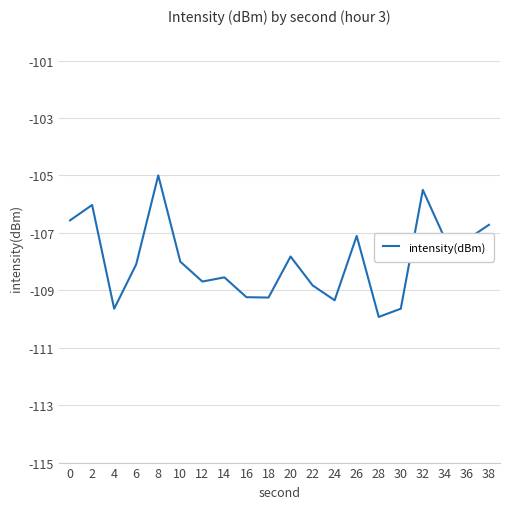

What is the greatest value displayed?

-105.0